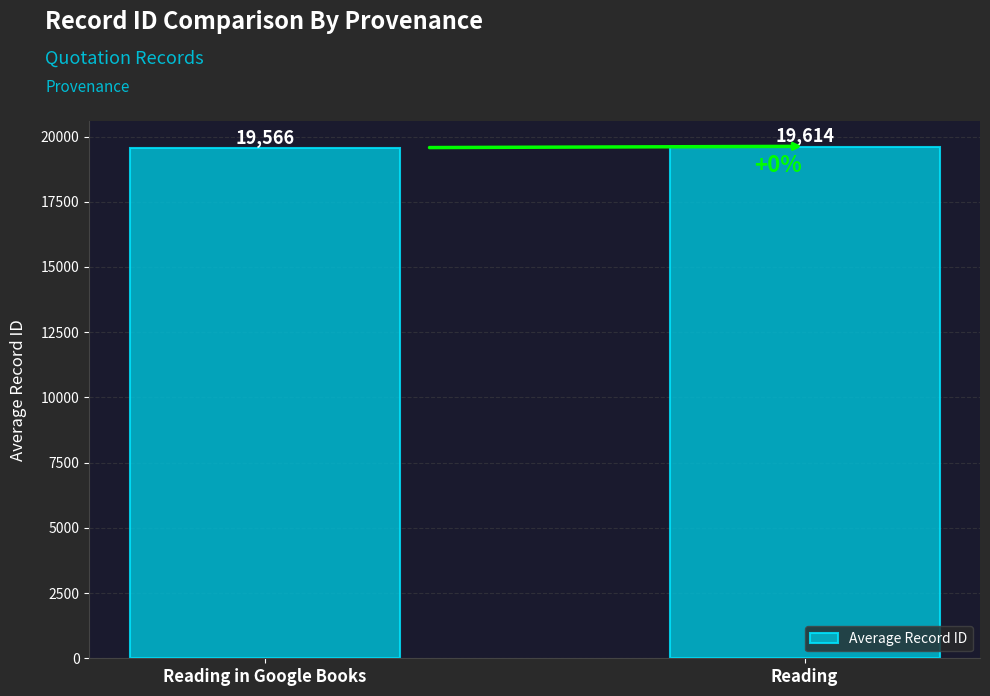

Does the chart contain stacked bars?

No